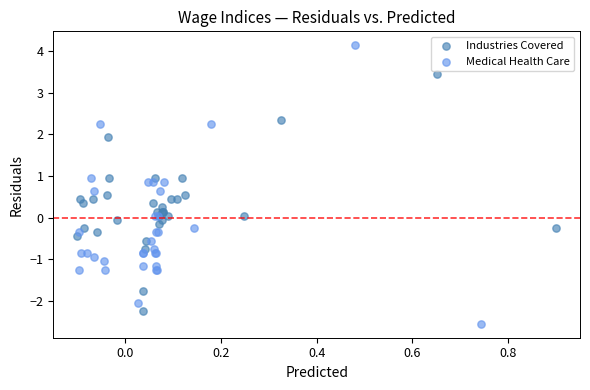

Which series reaches the maximum Y coordinate?

Medical Health Care